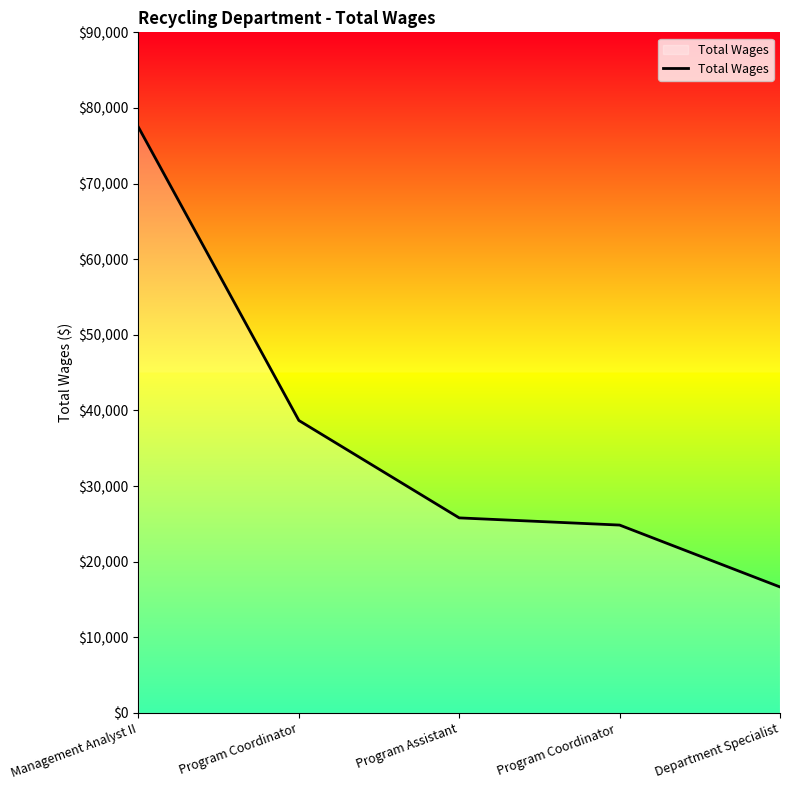

Count the number of categories in the chart.

5